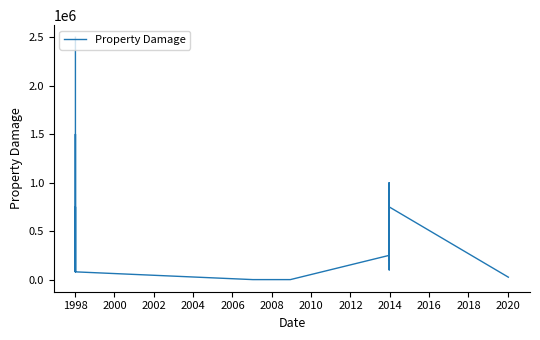

Reading left to right, list all the values displayed in this chart.

2500000	80000	80000	80000	80000	750000	80000	1000000	1500000	80000	0	0	0	0	0	0	0	0	250000	1000000	750000	500000	200000	750000	100000	750000	25000